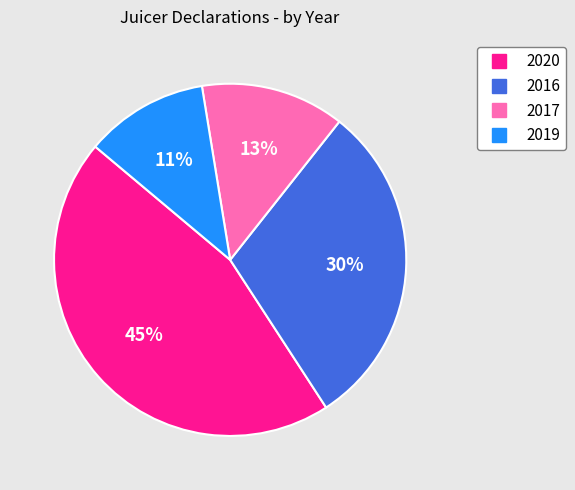

Is it true that 2017 is 13% of the pie?

True